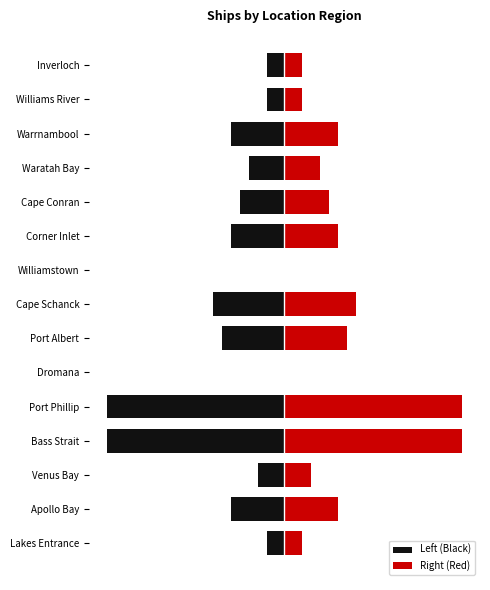

Is it true that Right (Red) equals 0.3 at Williams River?

False